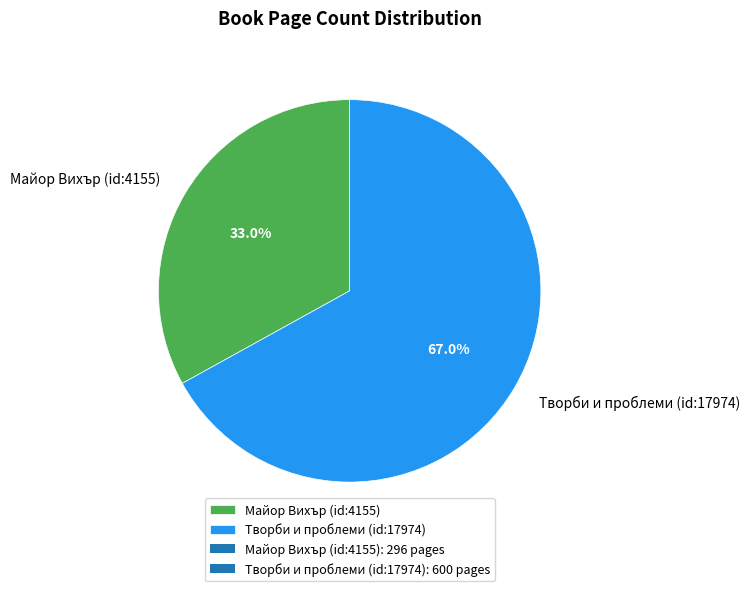

To the nearest percent, what is the difference between the Творби и проблеми (id:17974) and Майор Вихър (id:4155) slice percentages?

34%